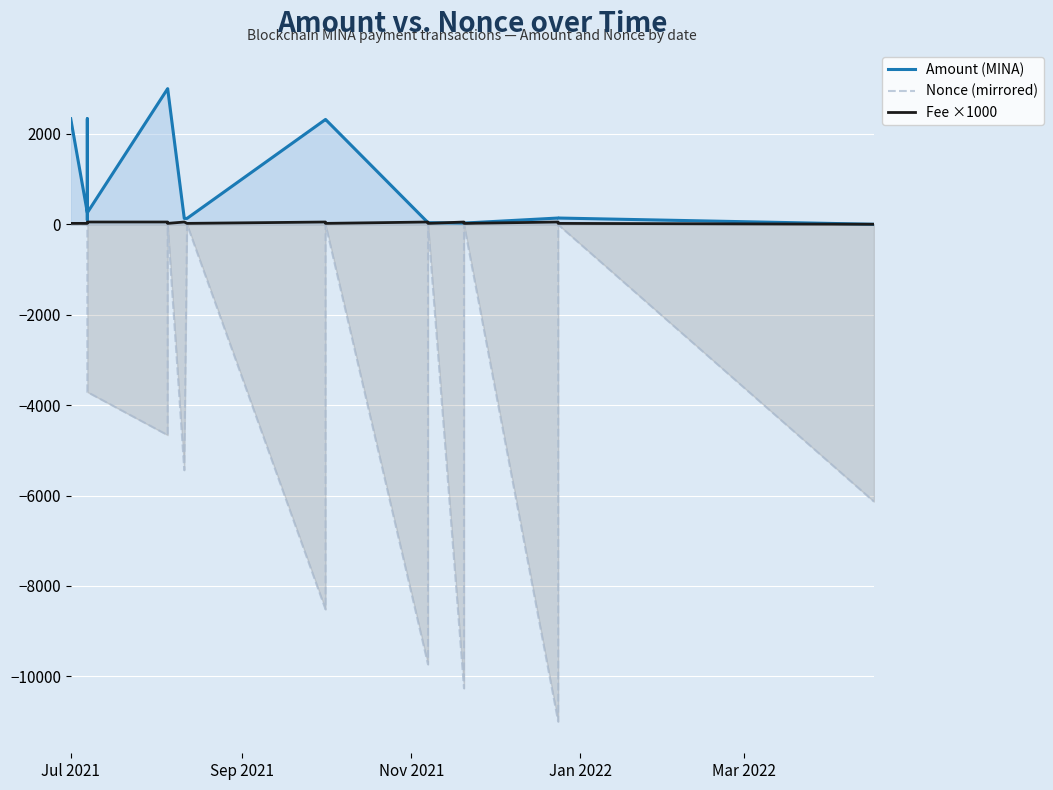

The Amount (MINA) series shows 737.1 at Jul 2021. True or false?

False